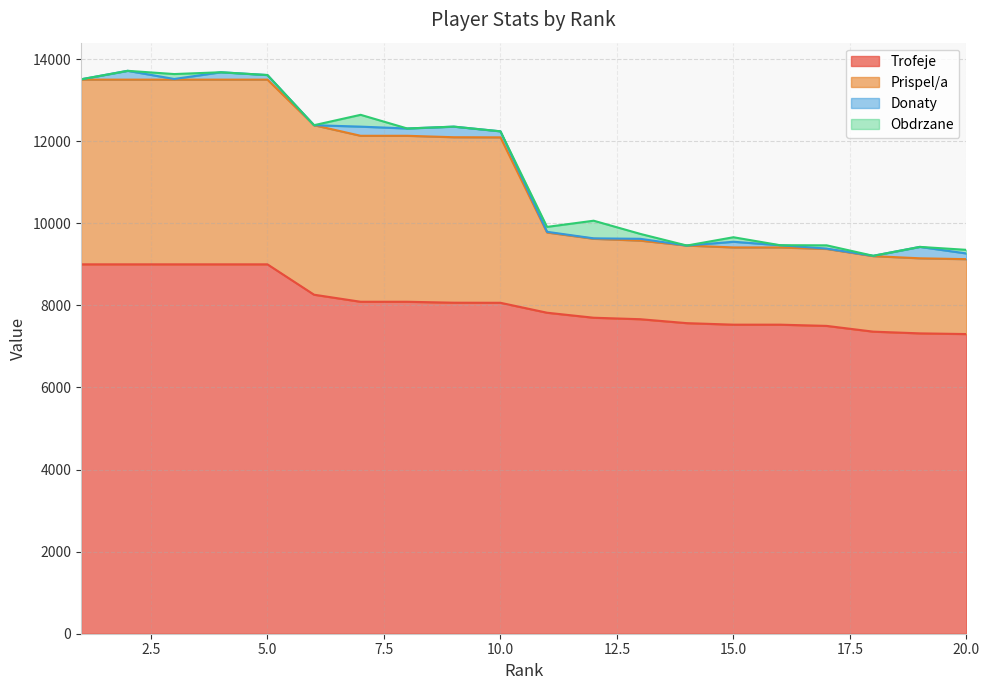

True or false: Trofeje has more than 2 points higher than both neighbors.

False